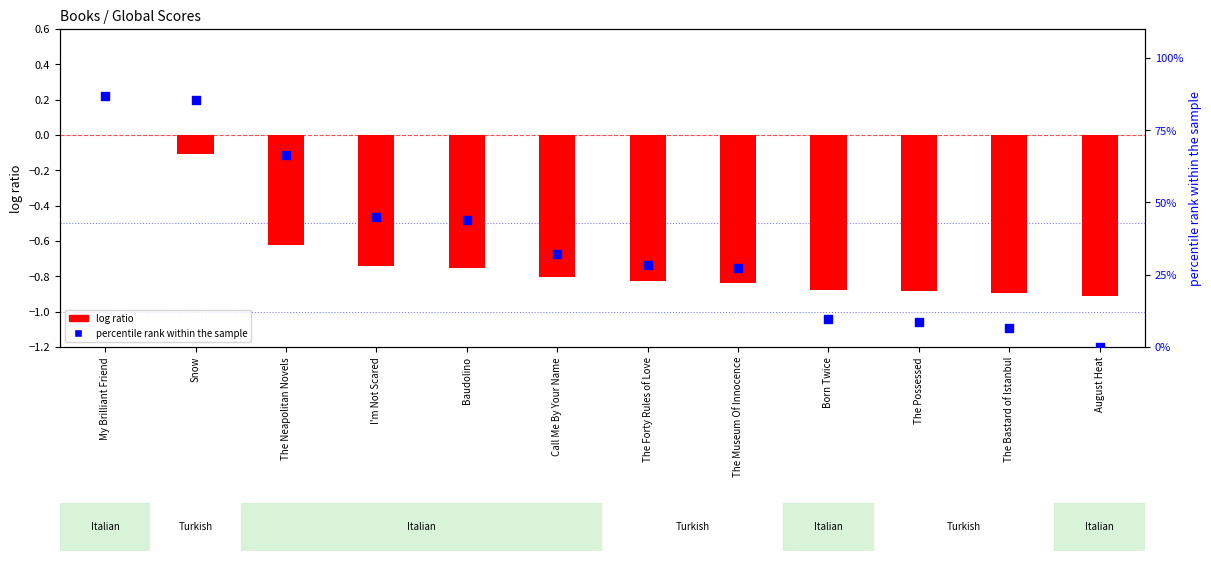

Which series has the widest spread of Y values?

percentile rank within the sample